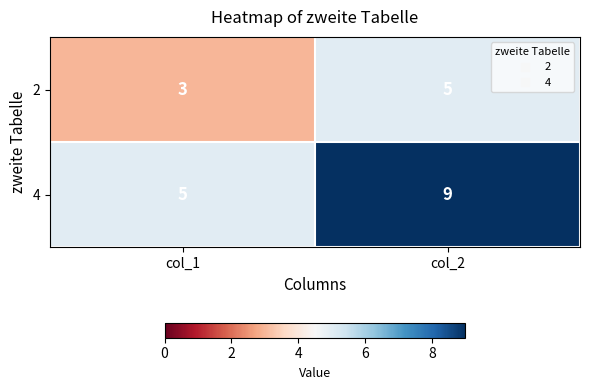

Rank the series by their average value, from highest to lowest.

4, 2